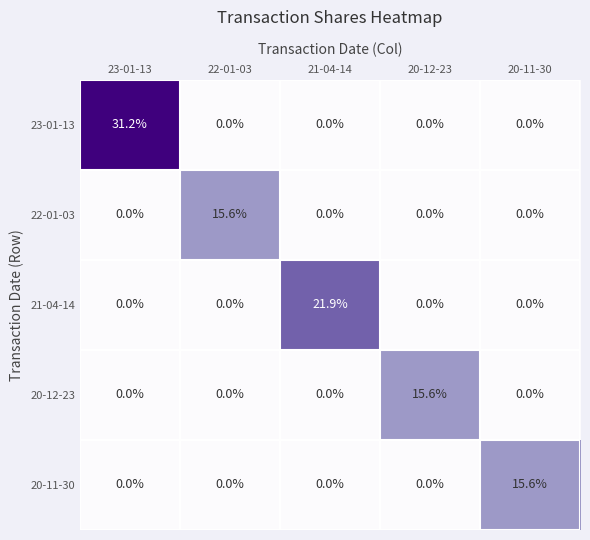

What is the difference between the maximum and minimum values in the 20-11-30 series?

15.6